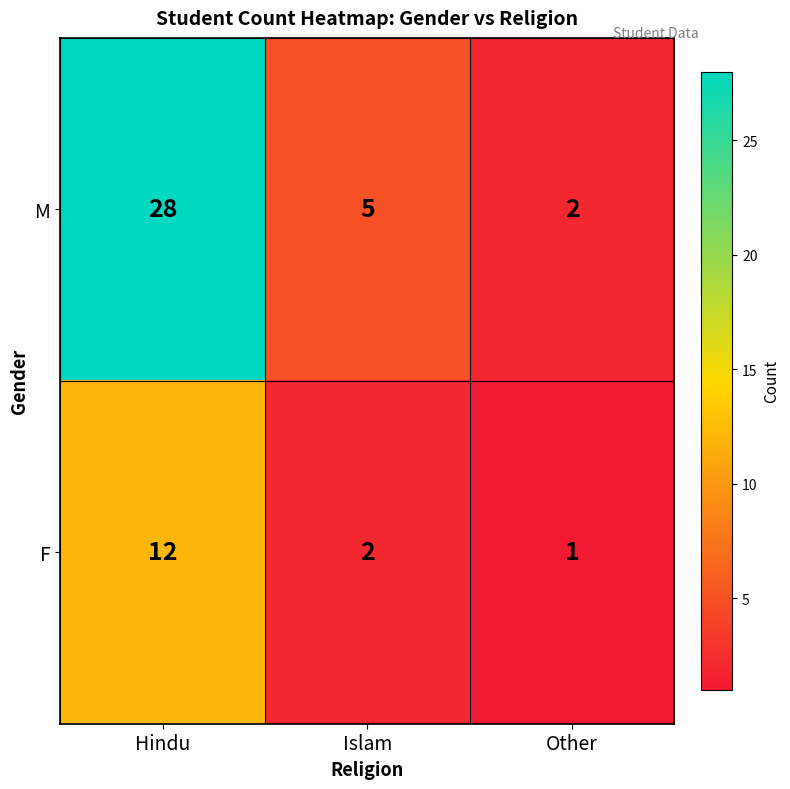

Reading left to right, list all the values displayed in this chart.

M: Hindu=28	Islam=5	Other=2
F: Hindu=12	Islam=2	Other=1